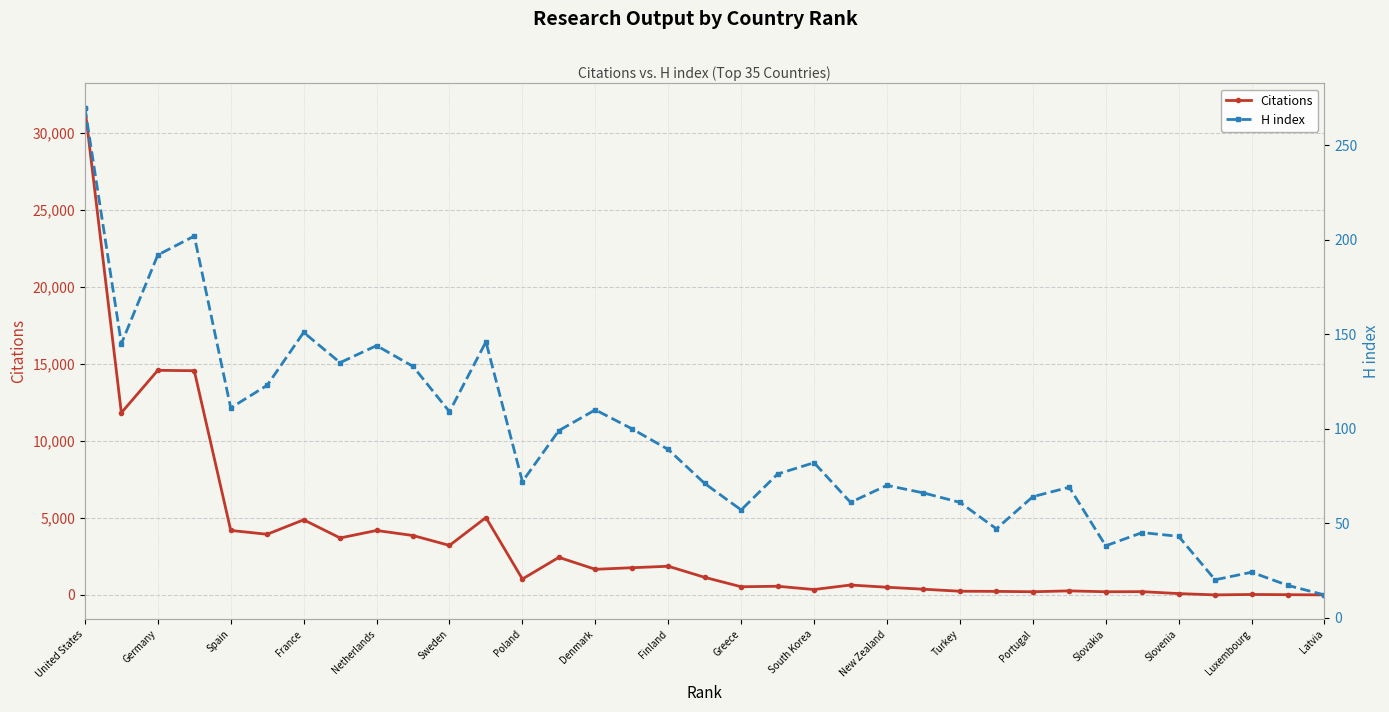

Reading left to right, extract all data points from this chart.

Citations: 31618	11820	14573	14548	4182	3934	4873	3695	4180	3852	3210	5018	1030	2435	1661	1762	1859	1139	528	560	348	641	496	369	238	228	204	261	203	210	85	0	27	13	0
H index: 270	145	192	202	111	123	151	135	144	133	109	146	72	99	110	100	89	71	57	76	82	61	70	66	61	47	64	69	38	45	43	20	24	17	12